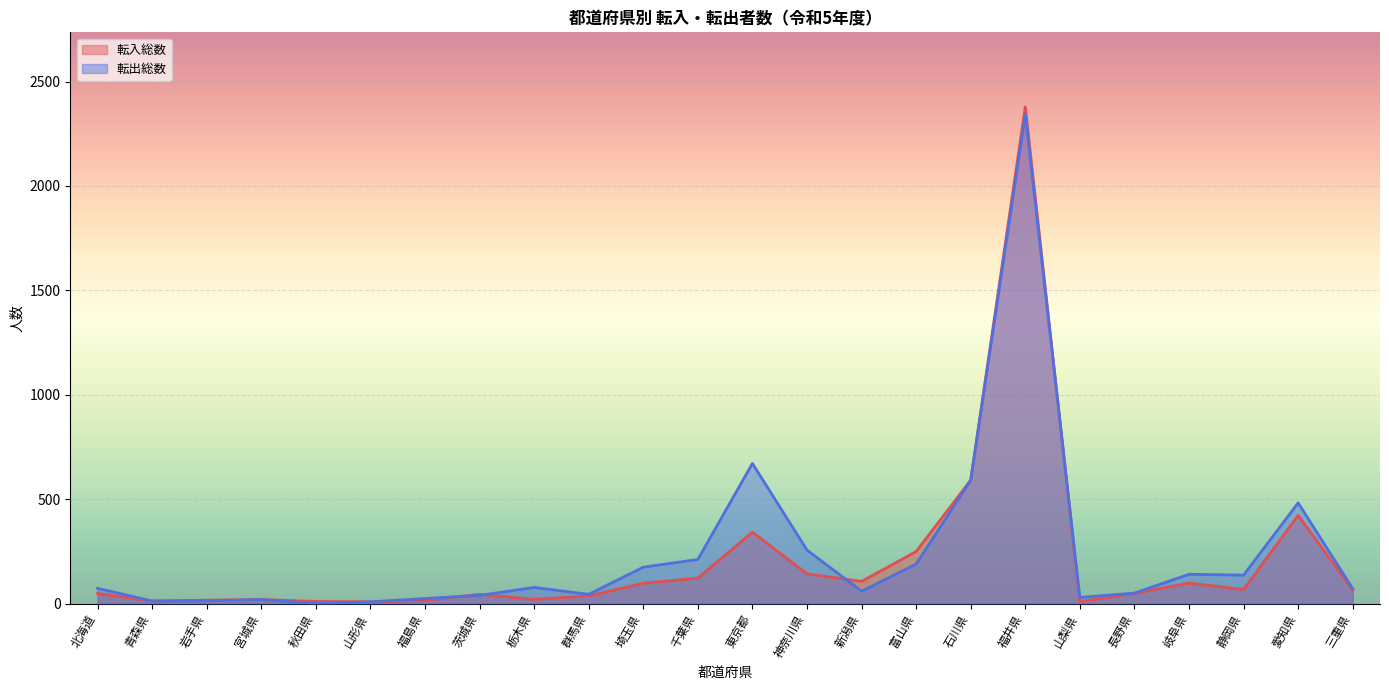

Between 福島県 and 東京都, which series saw the biggest shift?

転出総数